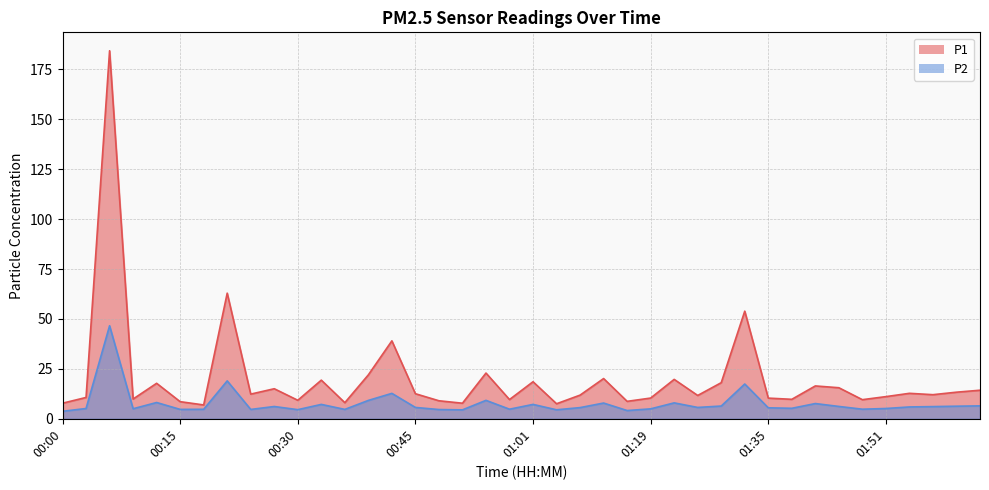

What is the difference between the second highest and second lowest values in the P2 series?

14.9